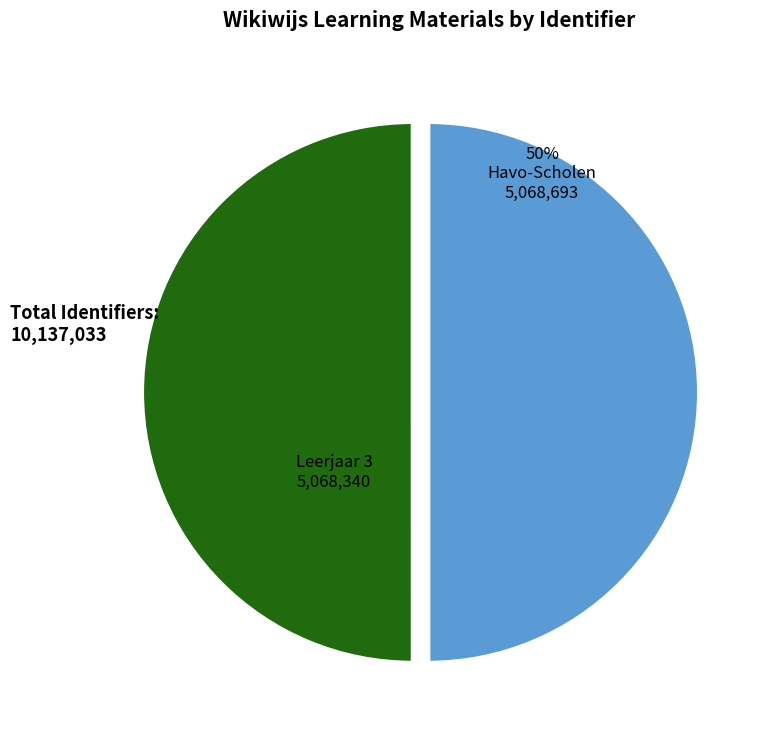

To the nearest percent, what percentage of the pie is Leerjaar 3?

50%